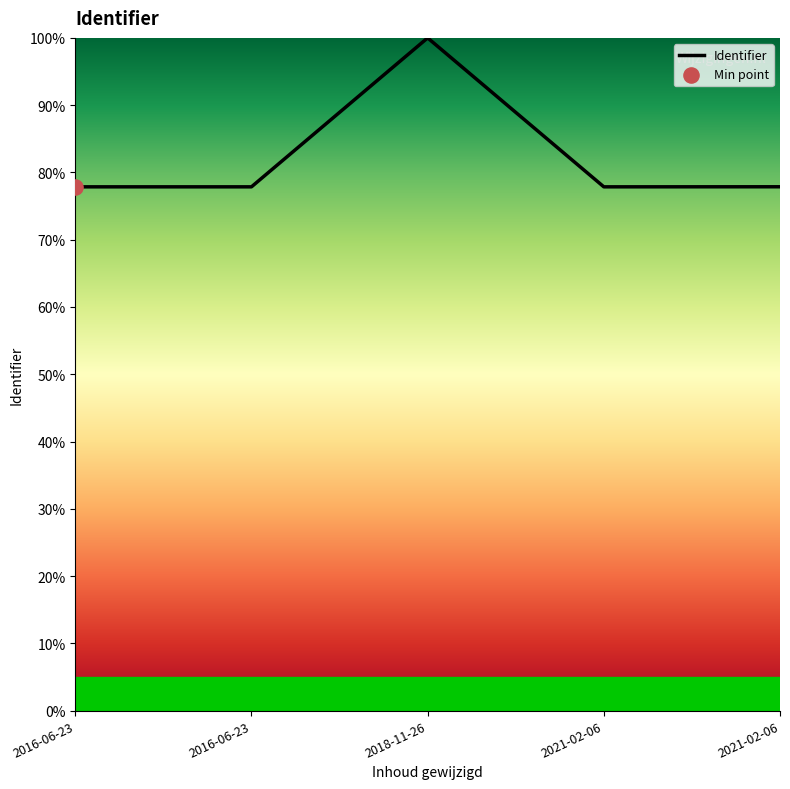

How many lines are shown in the chart?

1